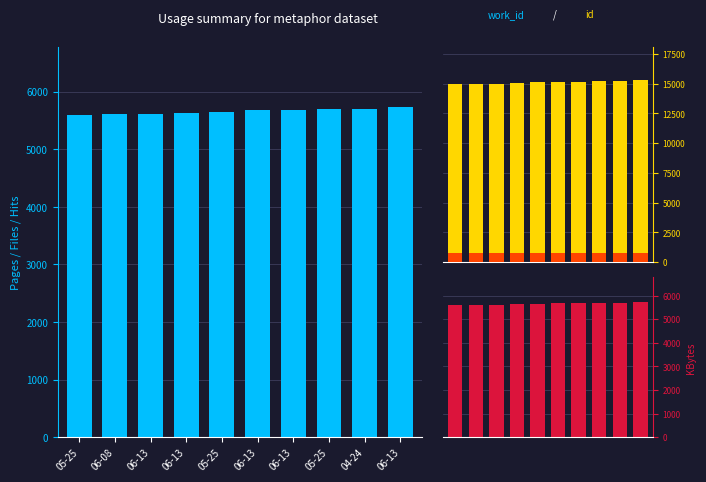

The work_id series shows 3483.6 at 04-24. True or false?

False